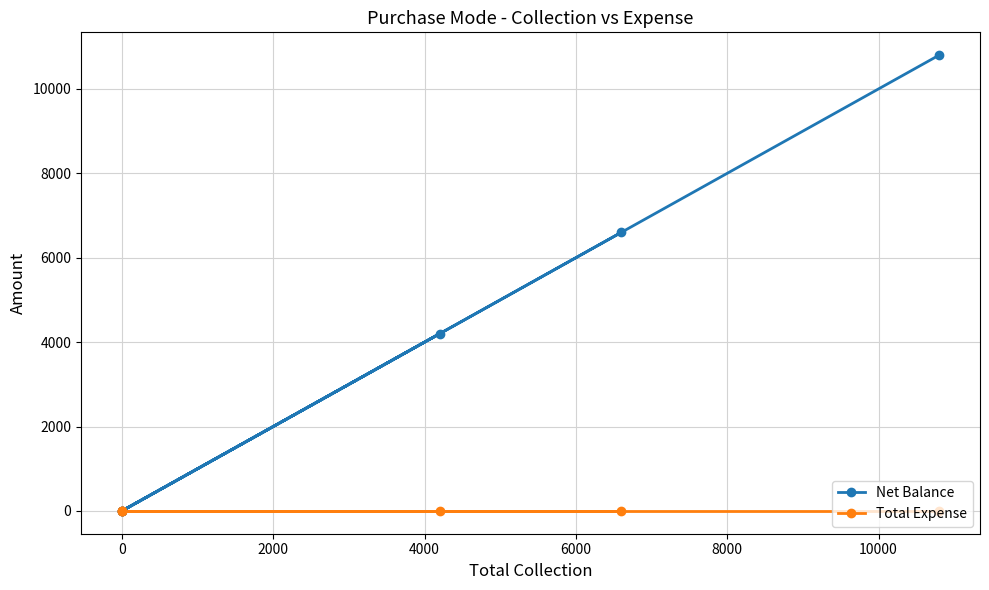

True or false: Total Expense has more than 2 interior local peaks.

False